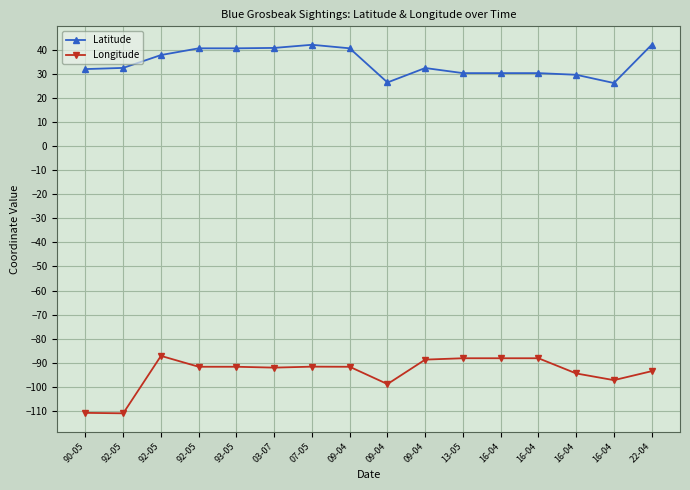

True or false: Latitude has a value of 62.8 at 93-05.

False